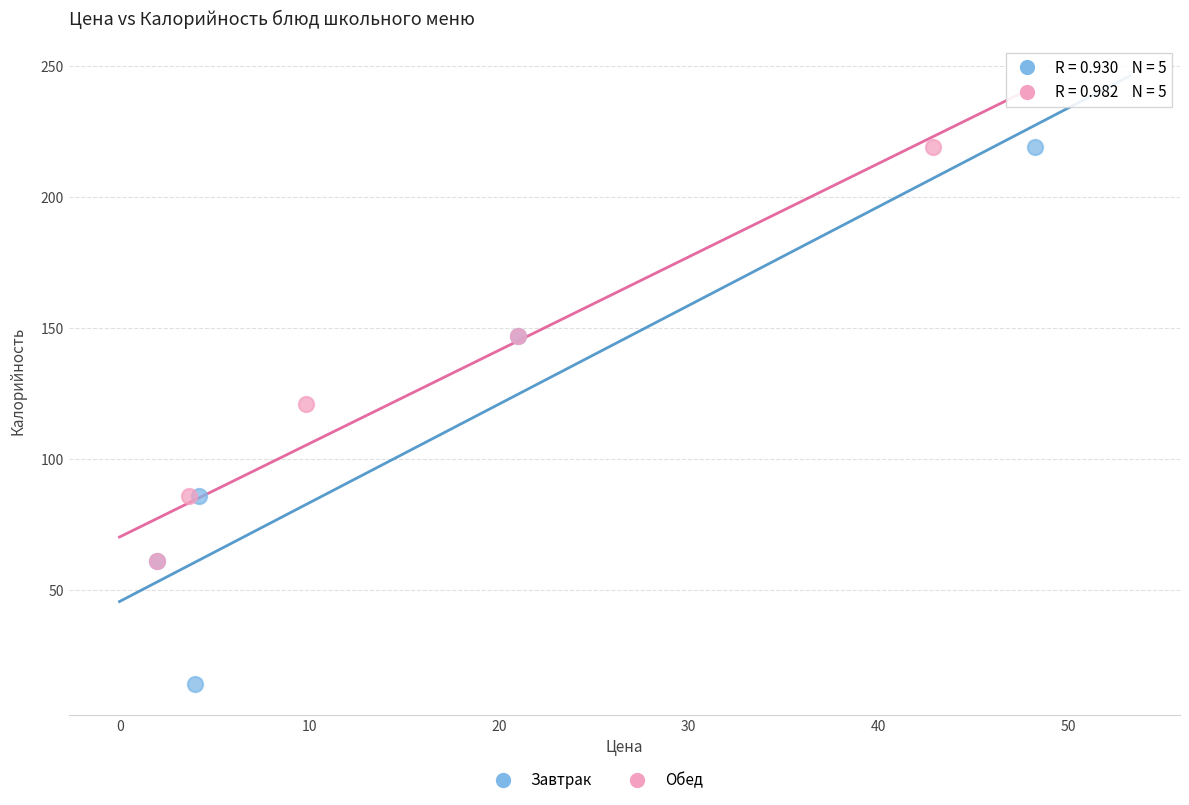

Which series contains the lowest Y value?

Завтрак